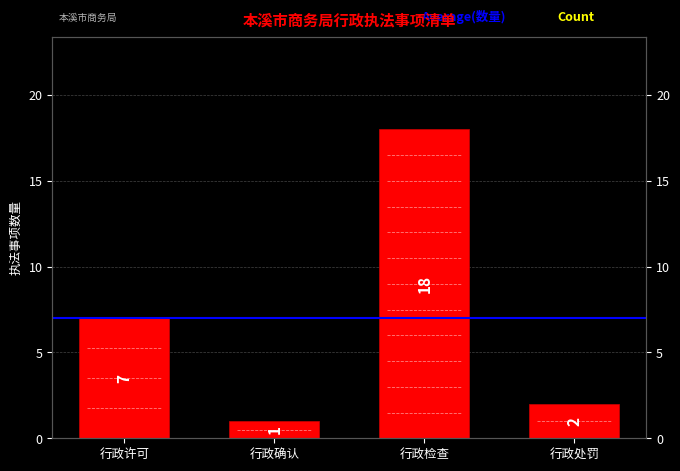

Rank the categories by value from highest to lowest.

行政检查, 行政许可, 行政处罚, 行政确认